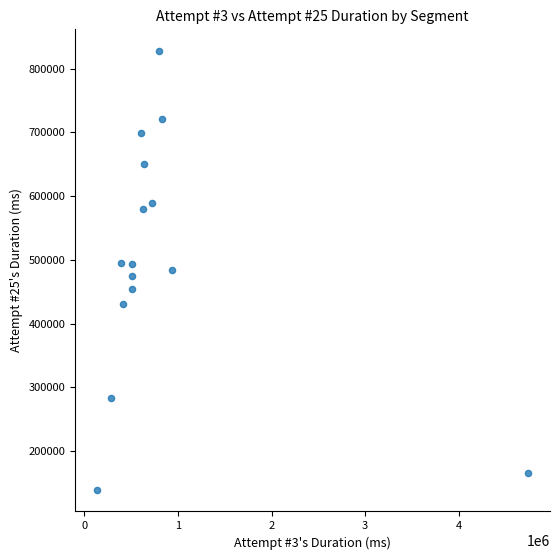

What is the range of Y values (max minus min)?

687527